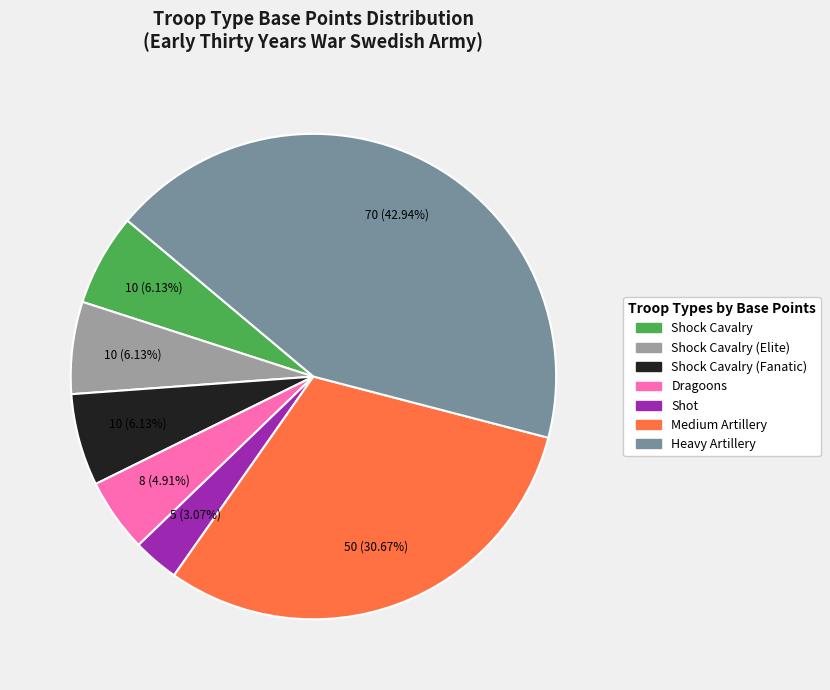

Is there any slice that represents more than half of the pie?

No